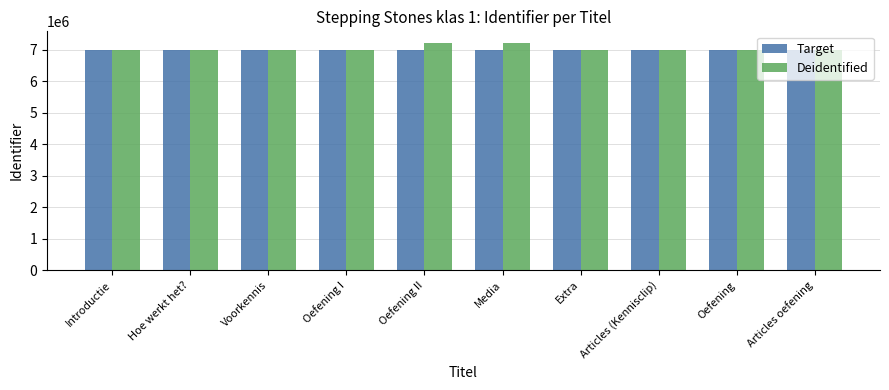

What is the difference between the maximum and second lowest values in the Target series?

554